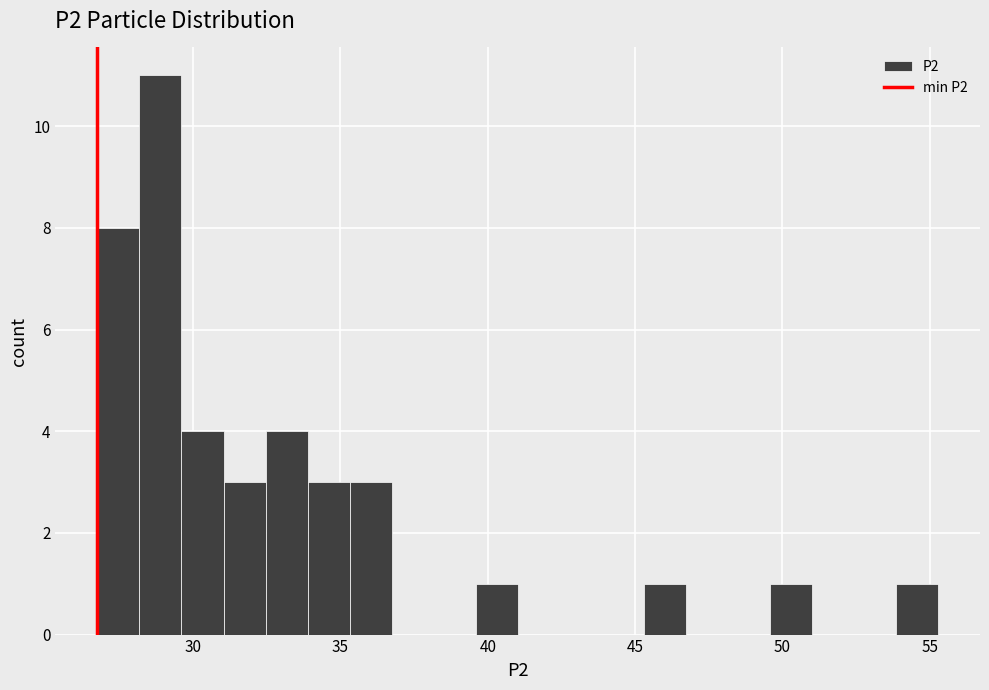

Read against the x-axis, roughly where is the centre of the tallest bar?

29.0